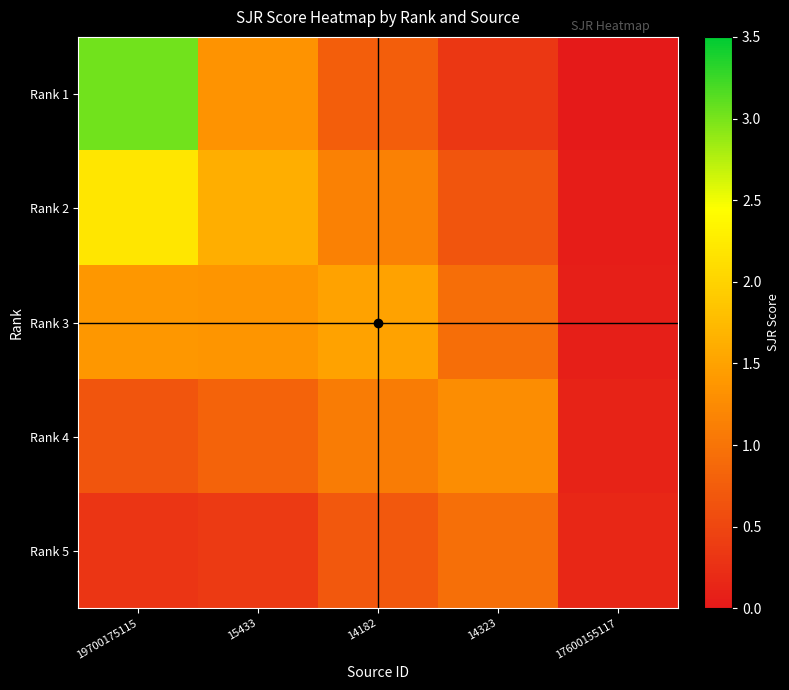

What is the spread (max minus min) of values at 14323?

0.9